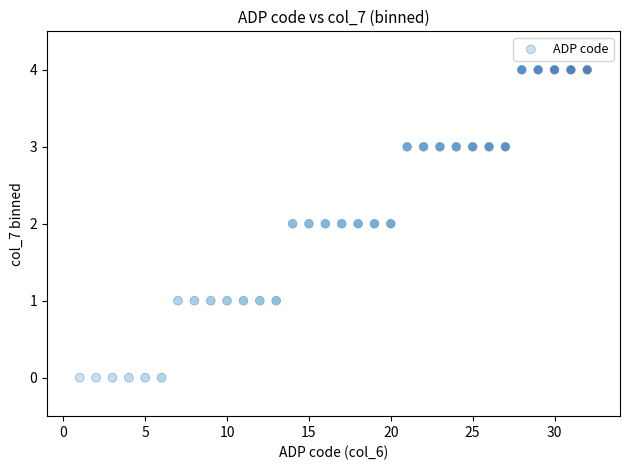

What is the range of X values (max minus min)?

31